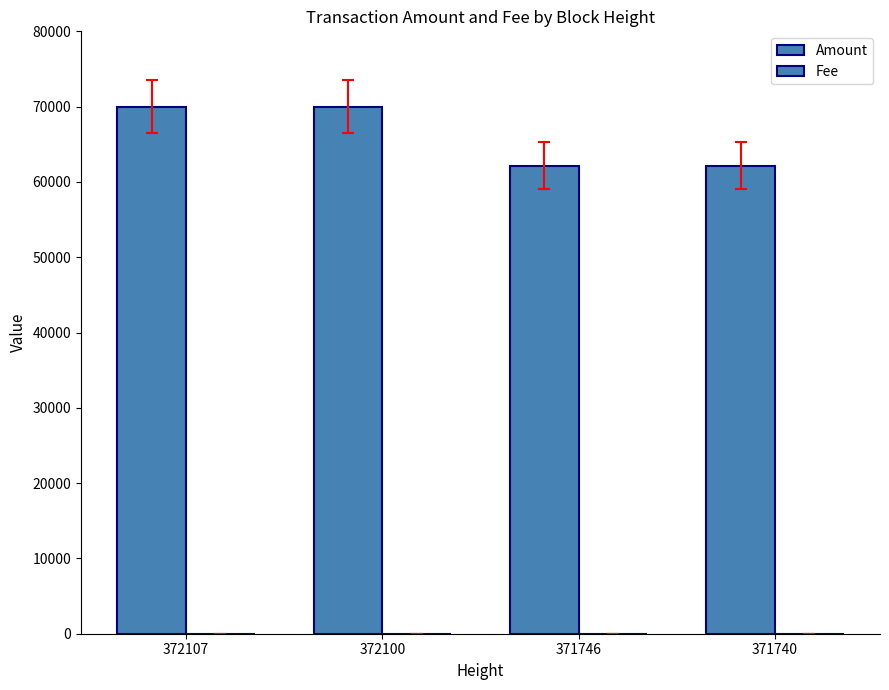

How many data points does each series have?

4